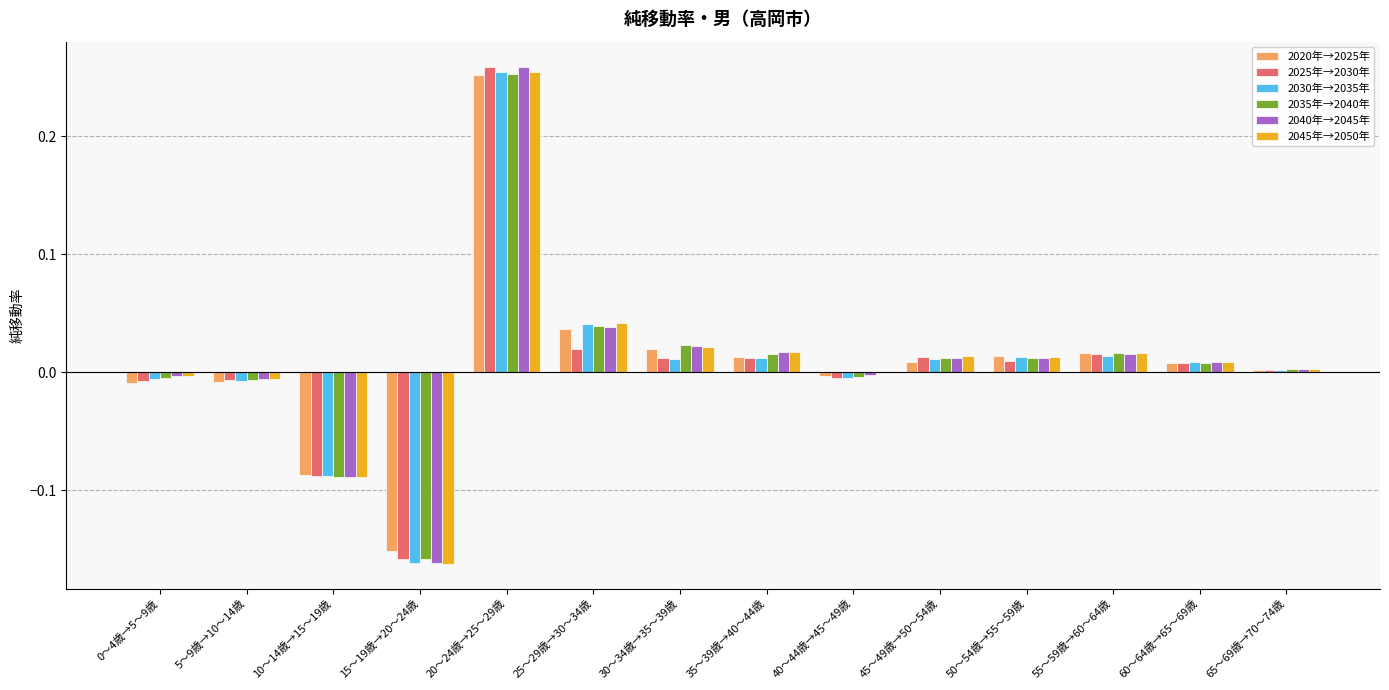

How many data points does each series have?

14